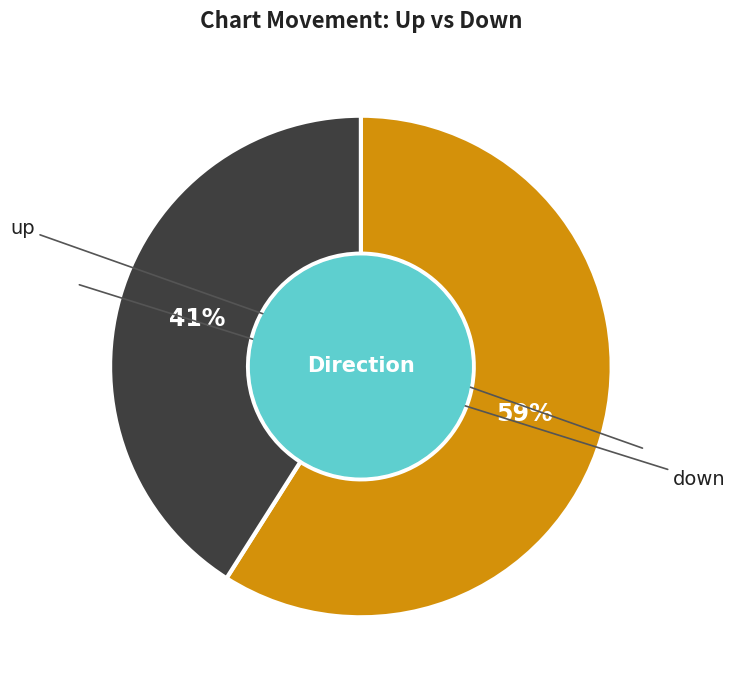

Count the number of slices in the pie.

2